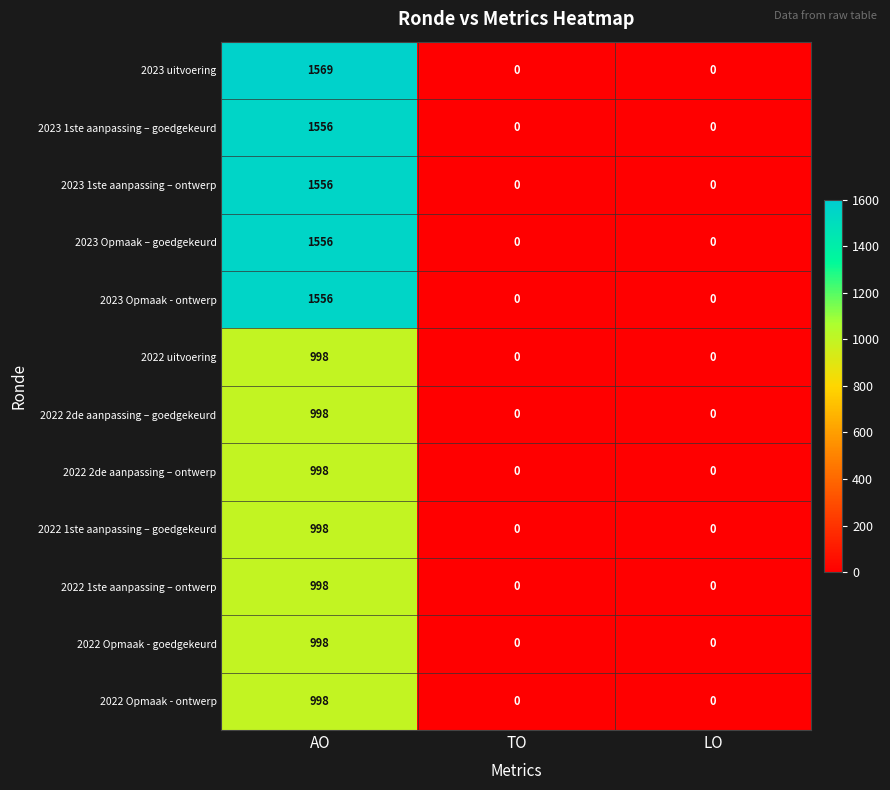

What is the difference between the maximum and second lowest values in the 2022 Opmaak - ontwerp series?

998